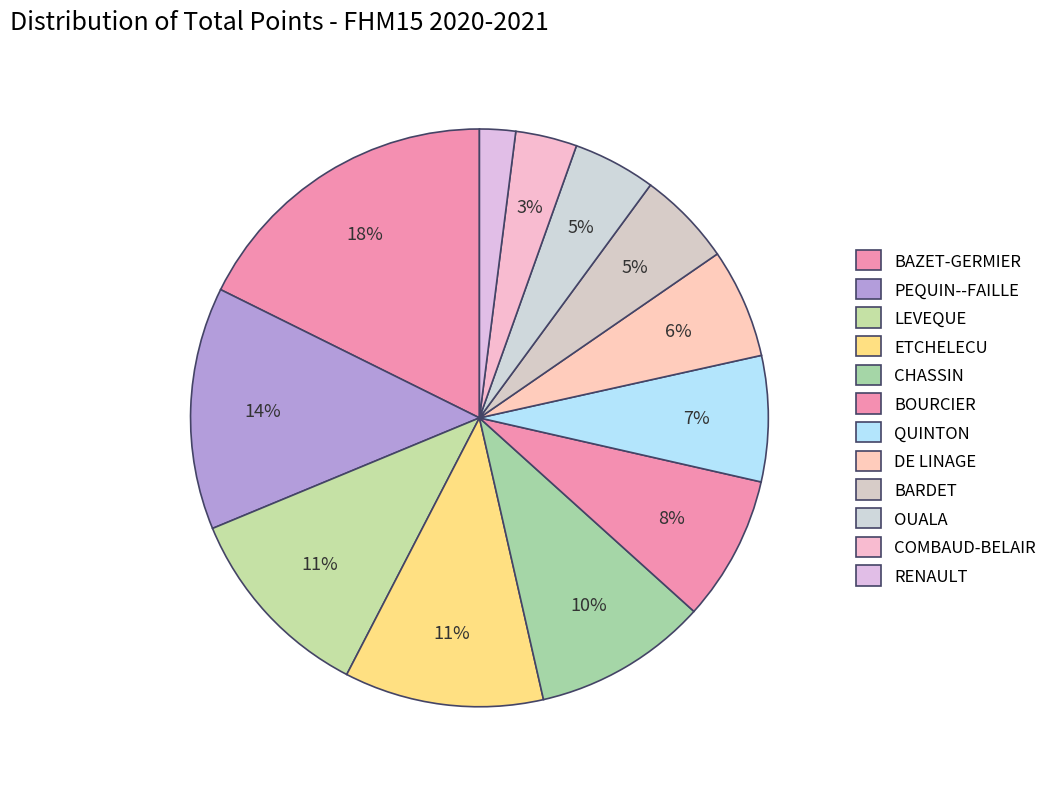

To the nearest percent, what is the difference between the DE LINAGE and LEVEQUE slice percentages?

5%